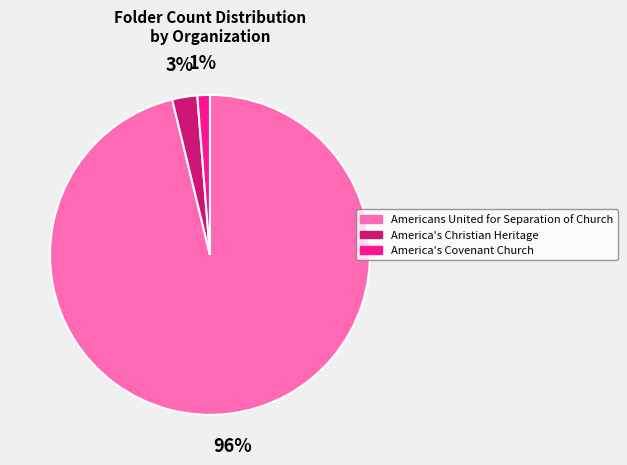

Does America's Christian Heritage account for over 50% of the chart?

No